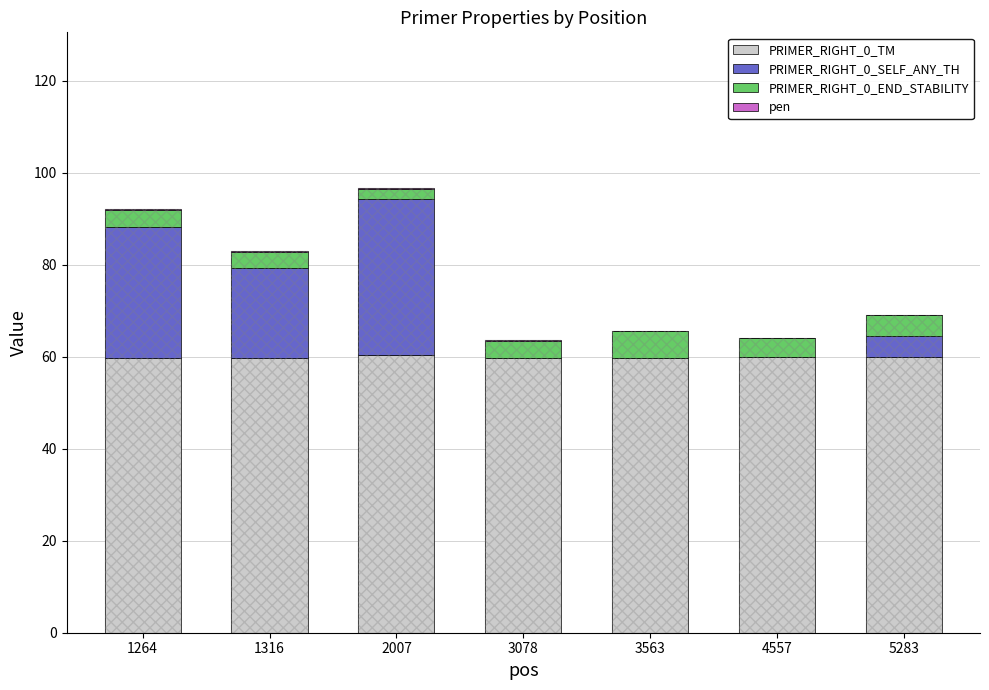

At which label does PRIMER_RIGHT_0_END_STABILITY reach its minimum?

2007